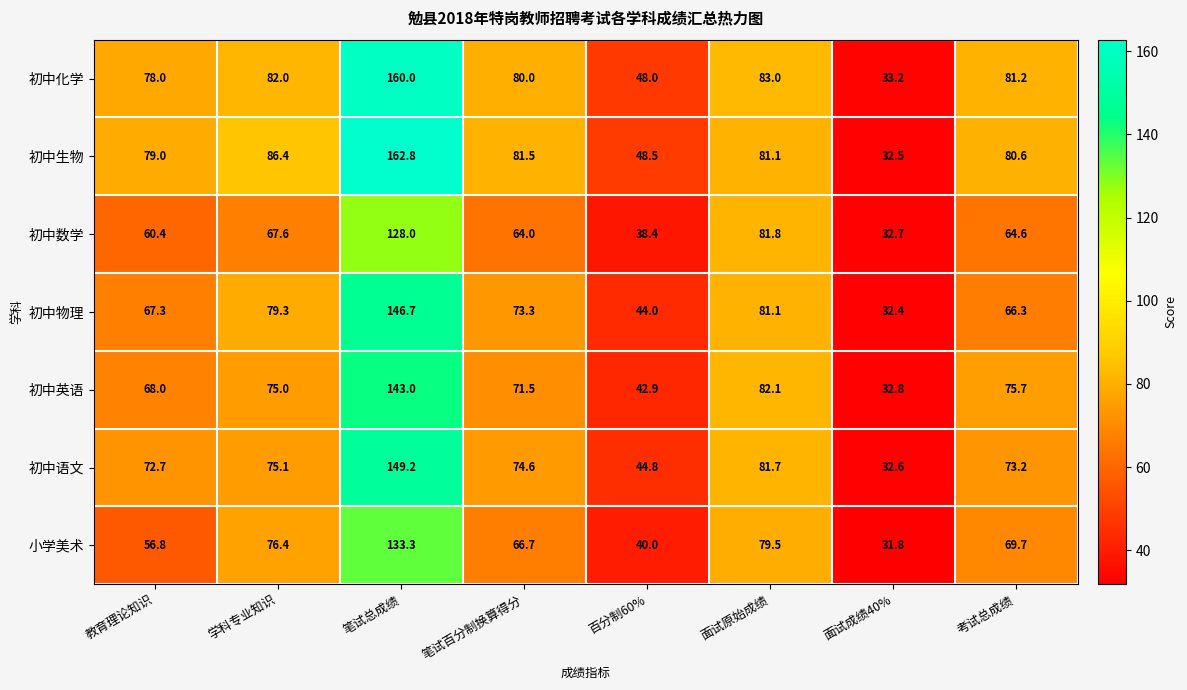

Which category has the lowest value across all series?

面试成绩40%